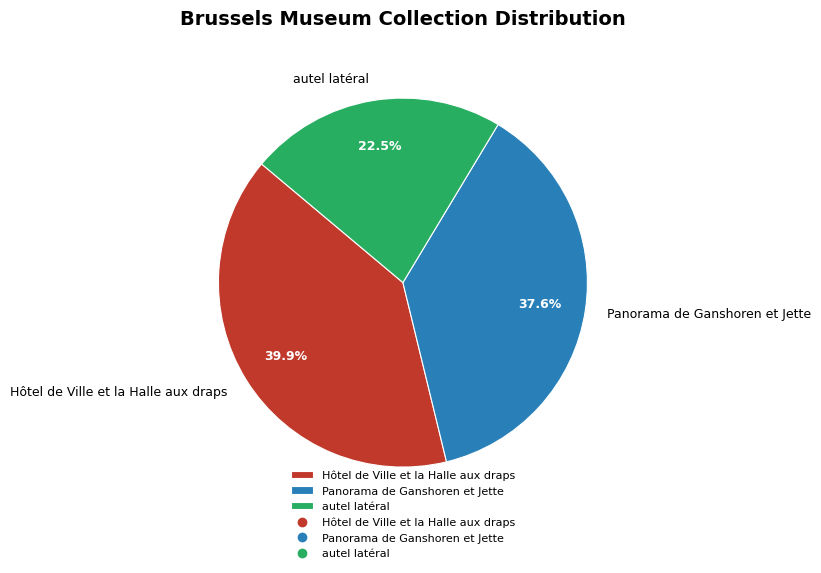

Which category has the smallest portion of the pie?

autel latéral